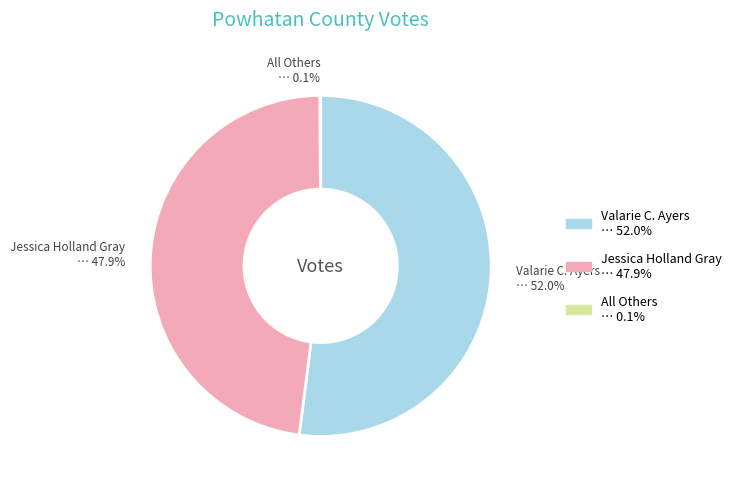

What is the largest slice in the pie chart?

Valarie C. Ayers